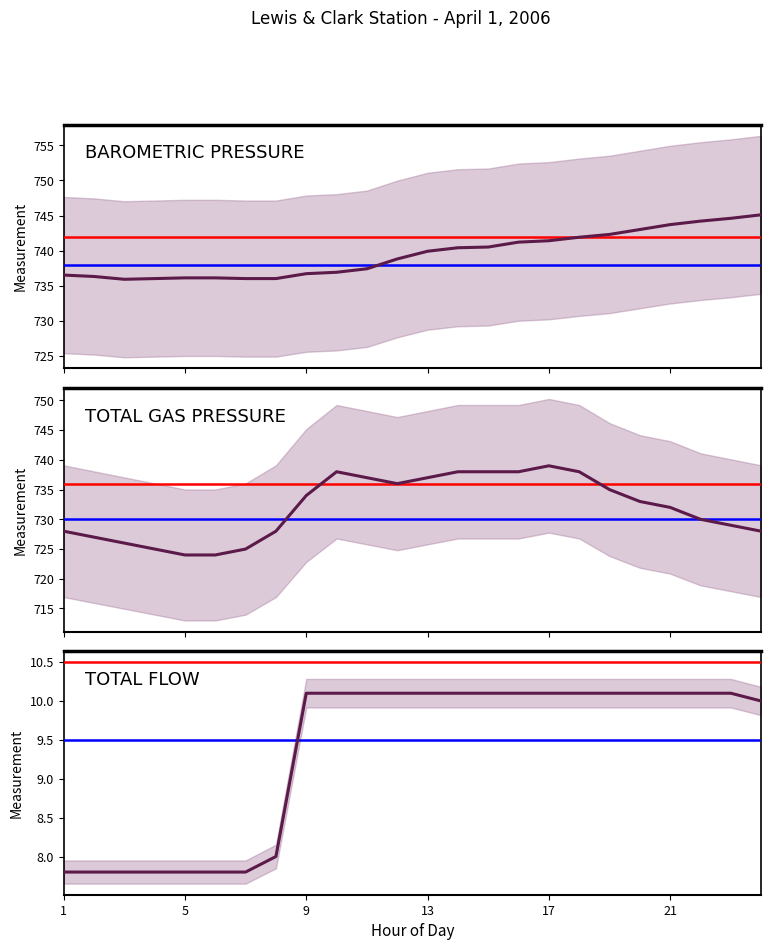

True or false: TOTAL FLOW (KCFS) has more than 1 interior local peaks.

False